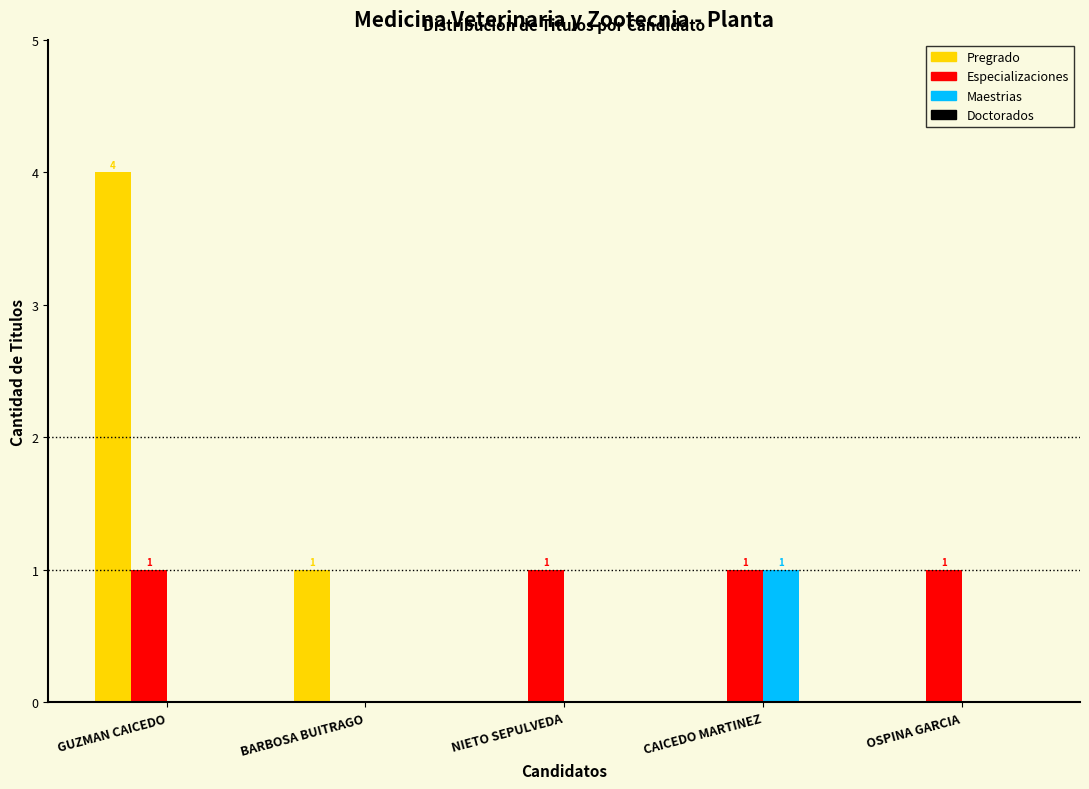

Reading left to right, list all the values displayed in this chart.

Pregrado: GUZMAN CAICEDO=4	BARBOSA BUITRAGO=1	NIETO SEPULVEDA=0	CAICEDO MARTINEZ=0	OSPINA GARCIA=0
Especializaciones: GUZMAN CAICEDO=1	BARBOSA BUITRAGO=0	NIETO SEPULVEDA=1	CAICEDO MARTINEZ=1	OSPINA GARCIA=1
Maestrias: GUZMAN CAICEDO=0	BARBOSA BUITRAGO=0	NIETO SEPULVEDA=0	CAICEDO MARTINEZ=1	OSPINA GARCIA=0